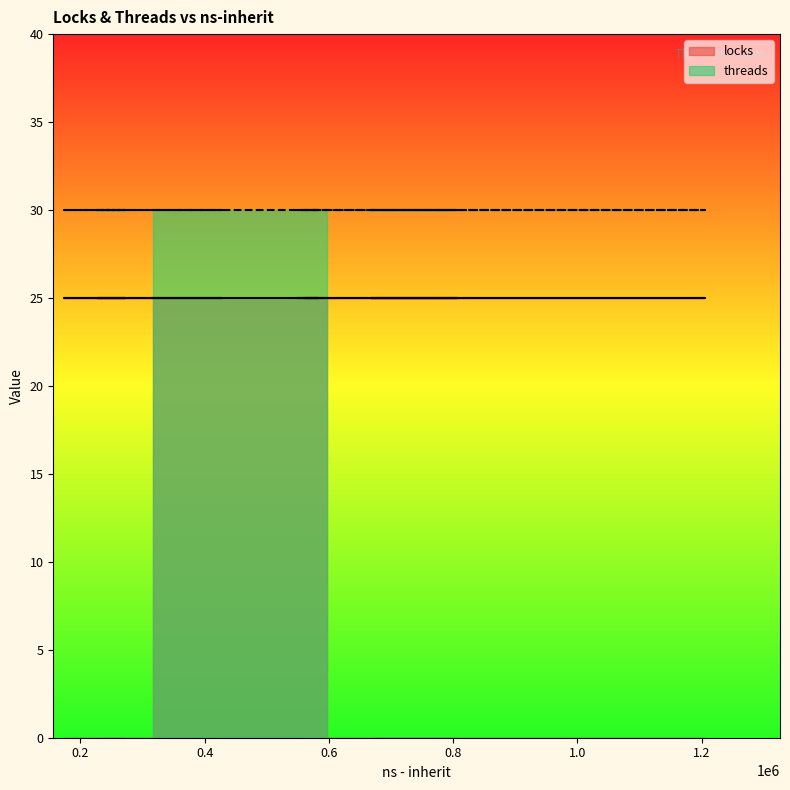

True or false: locks and threads cross at least once.

False